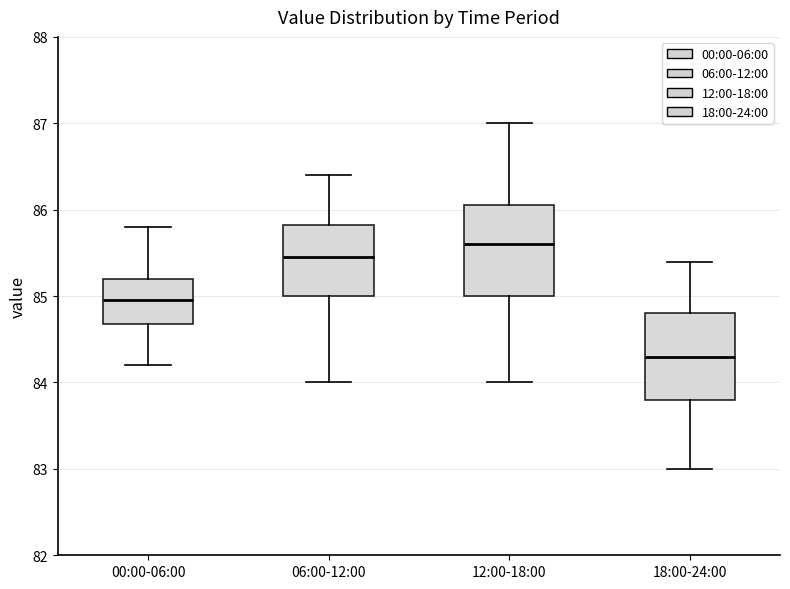

Which box has the highest median line?

12:00-18:00